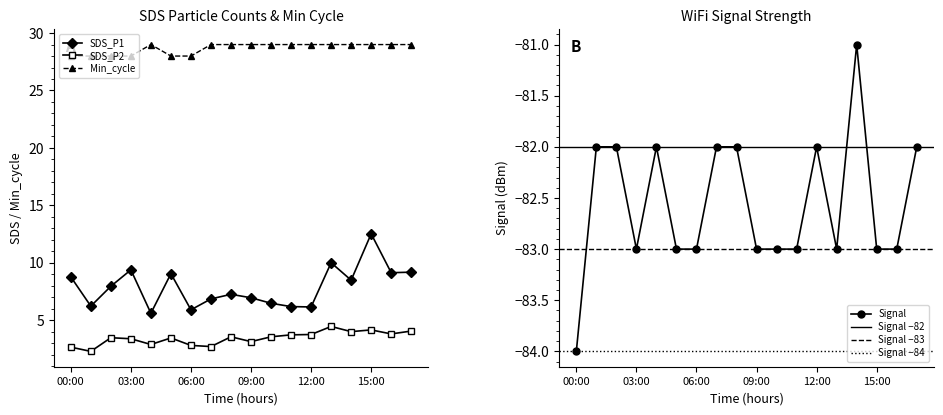

Reading left to right, list all the values displayed in this chart.

SDS_P1: 8.8	6.2	8.0	9.4	5.6	9.1	5.9	6.8	7.2	7.0	6.5	6.2	6.2	10.0	8.5	12.5	9.1	9.2
SDS_P2: 2.6	2.3	3.5	3.4	2.9	3.5	2.8	2.7	3.5	3.1	3.5	3.7	3.8	4.5	4.0	4.2	3.8	4.0
Min_cycle: 28.0	28.0	28.0	28.0	29.0	28.0	28.0	29.0	29.0	29.0	29.0	29.0	29.0	29.0	29.0	29.0	29.0	29.0
Signal: -84.0	-82.0	-82.0	-83.0	-82.0	-83.0	-83.0	-82.0	-82.0	-83.0	-83.0	-83.0	-82.0	-83.0	-81.0	-83.0	-83.0	-82.0